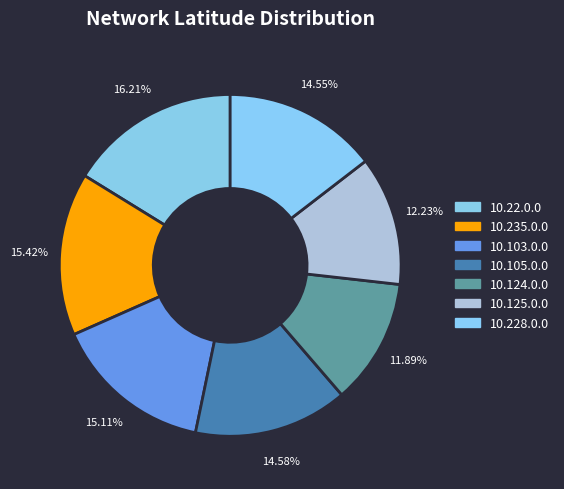

Approximately how many times larger is the value at 10.105.0.0 compared to 10.124.0.0?

1.2